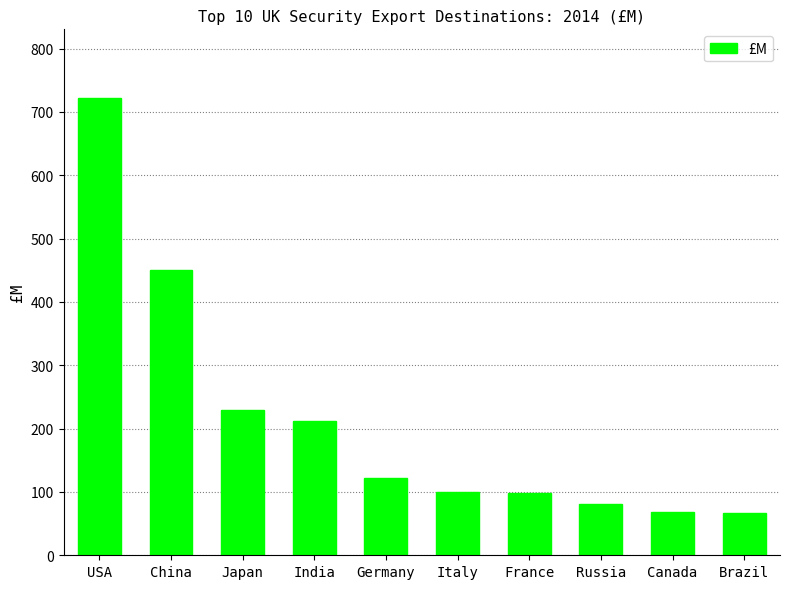

True or false: the data shows 68.8 at Canada.

True